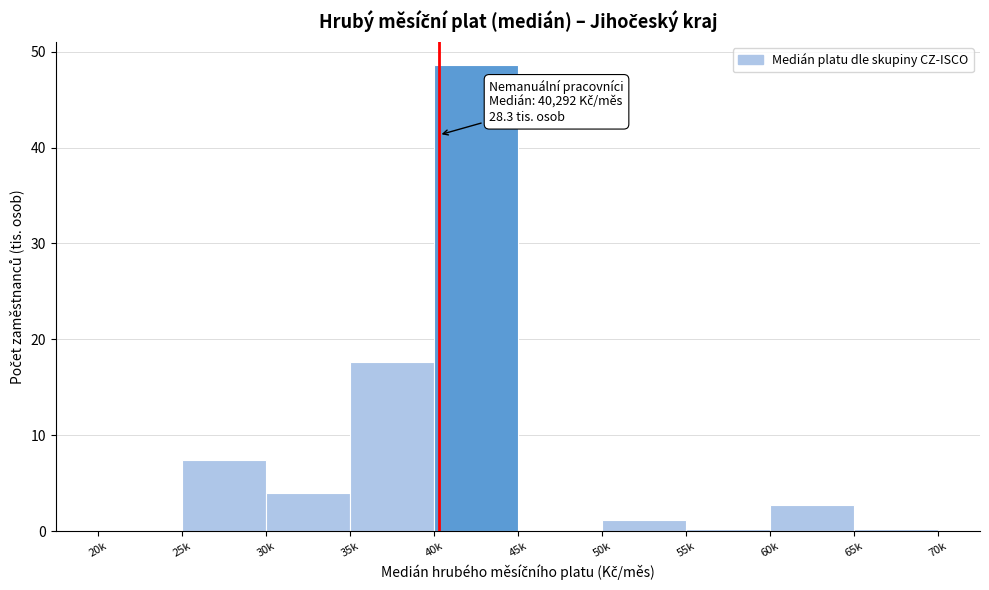

What is the sum of all values?

81.8